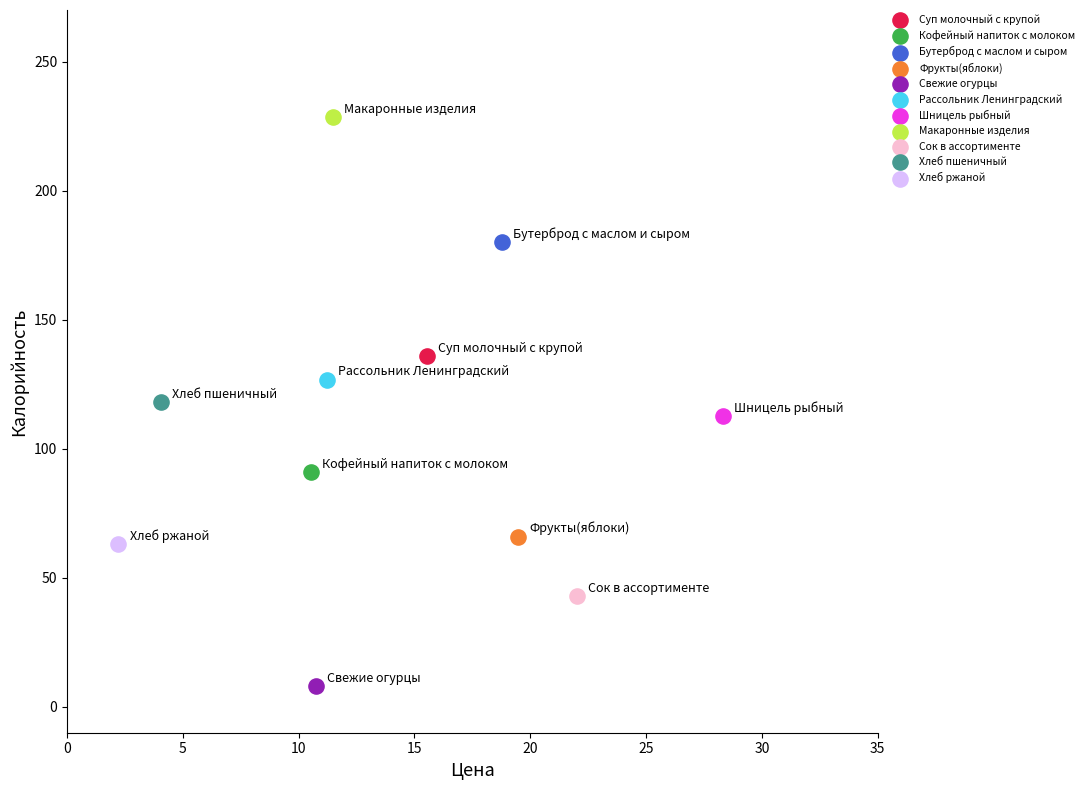

Which series contains the highest Y value?

Макаронные изделия